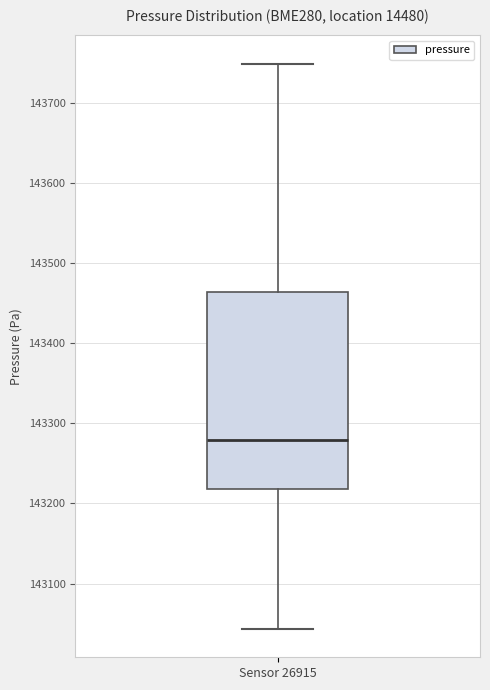

Transcribe this box plot: give where the median line is, the range the box spans, and where the two whiskers end, as read against the y-axis. The values are not printed on the chart, so give them approximately, as read against the axis.

median 143280, box 143220 to 143460, whiskers 143040 to 143750